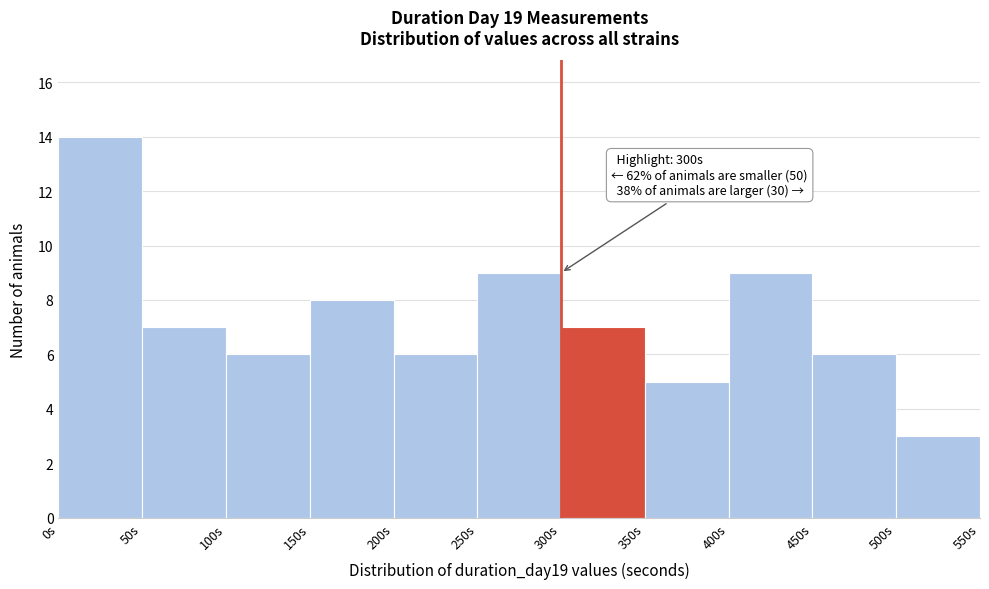

Over which range of the x-axis is the bar tallest?

0 to 50